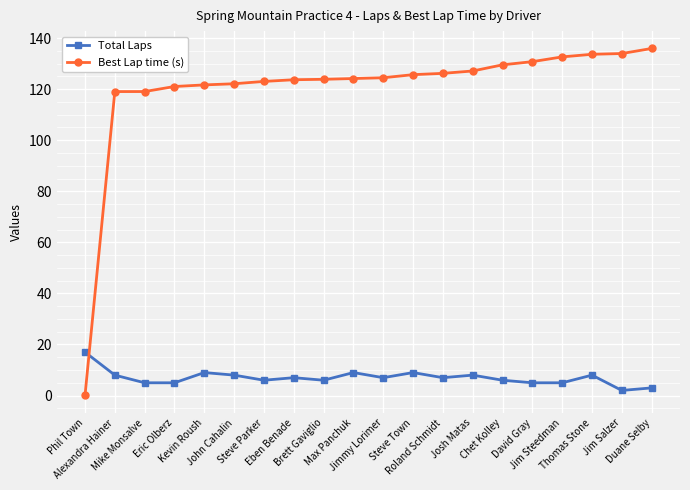

What is the spread (max minus min) of values at John Cahalin?

114.1